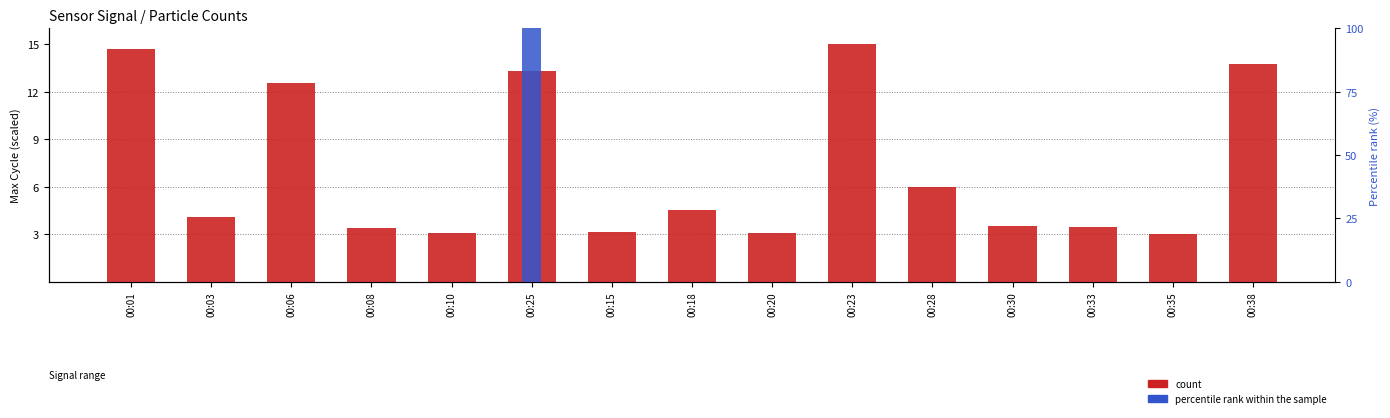

Which has a higher value, 00:33 or 00:25?

00:25